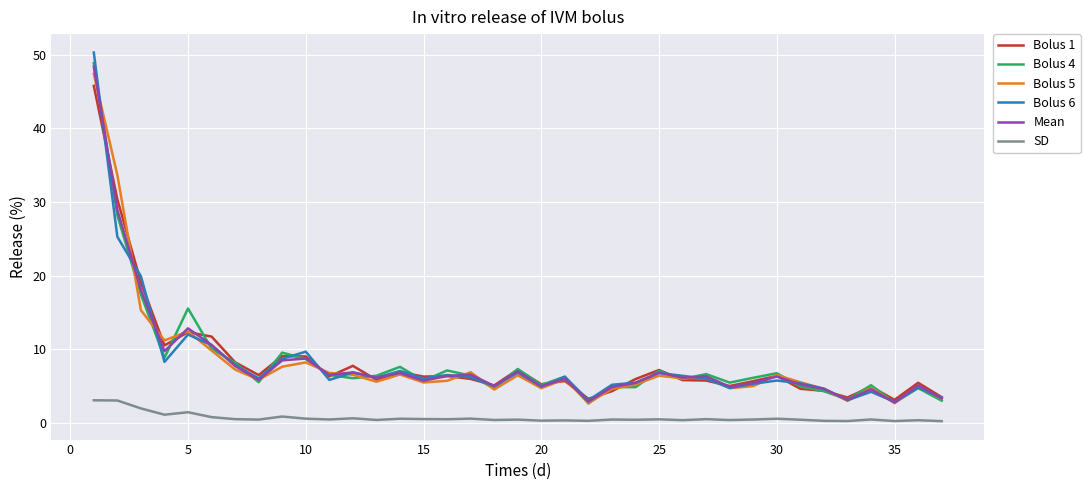

Rank the series by their maximum value, from highest to lowest.

Bolus 6, Bolus 4, Mean, Bolus 5, Bolus 1, SD